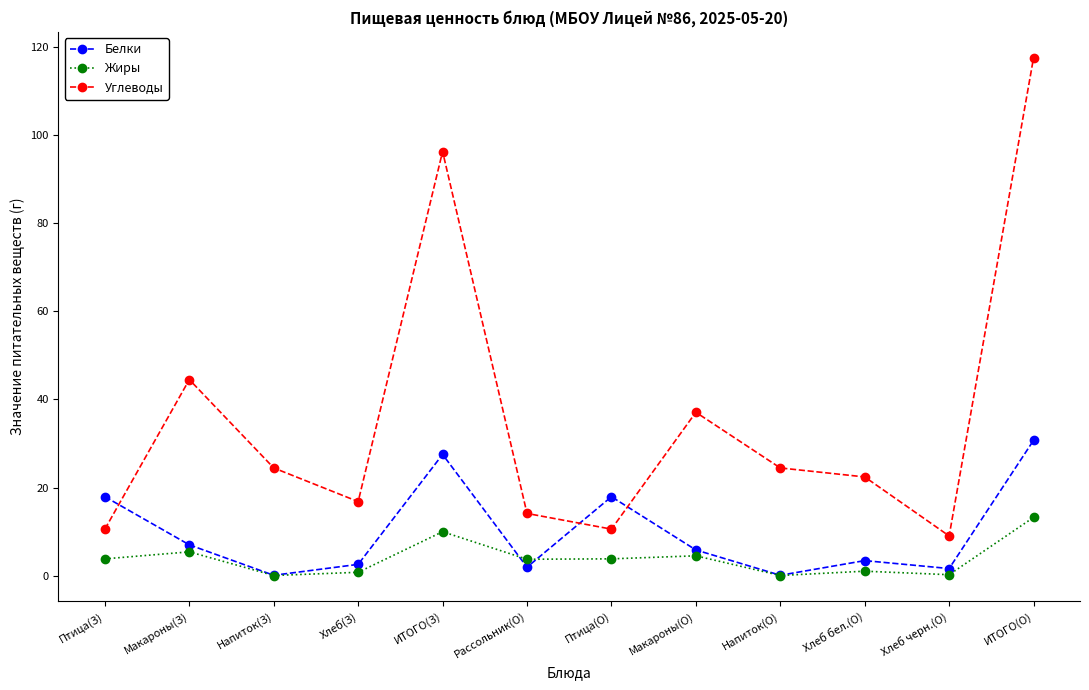

Which series ends up on top after the final intersection of Жиры and Белки?

Белки